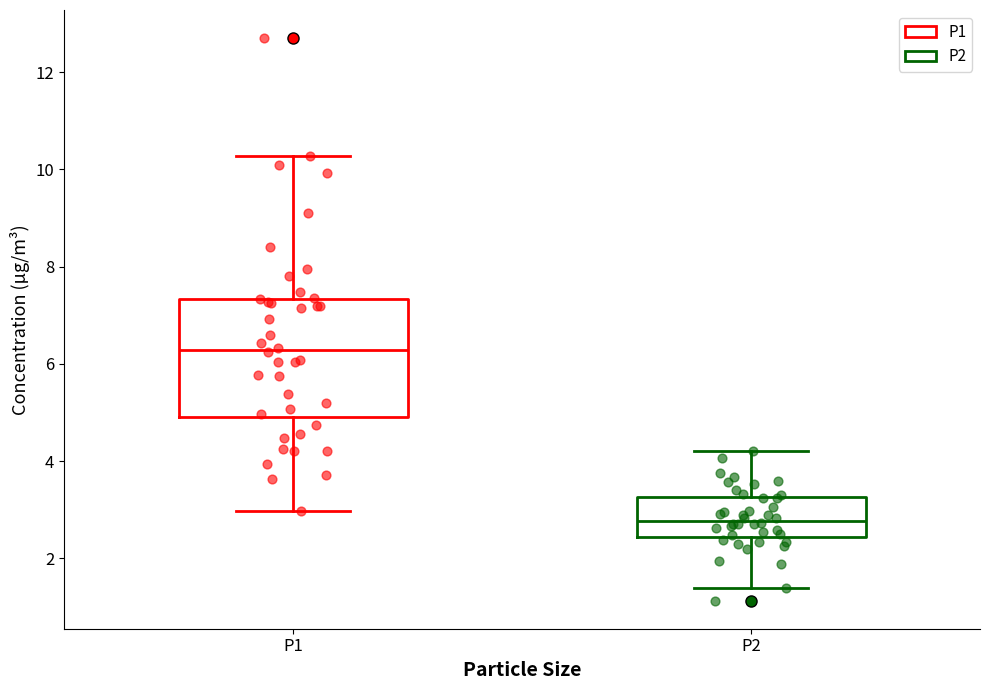

Which box's median line is the lowest?

P2